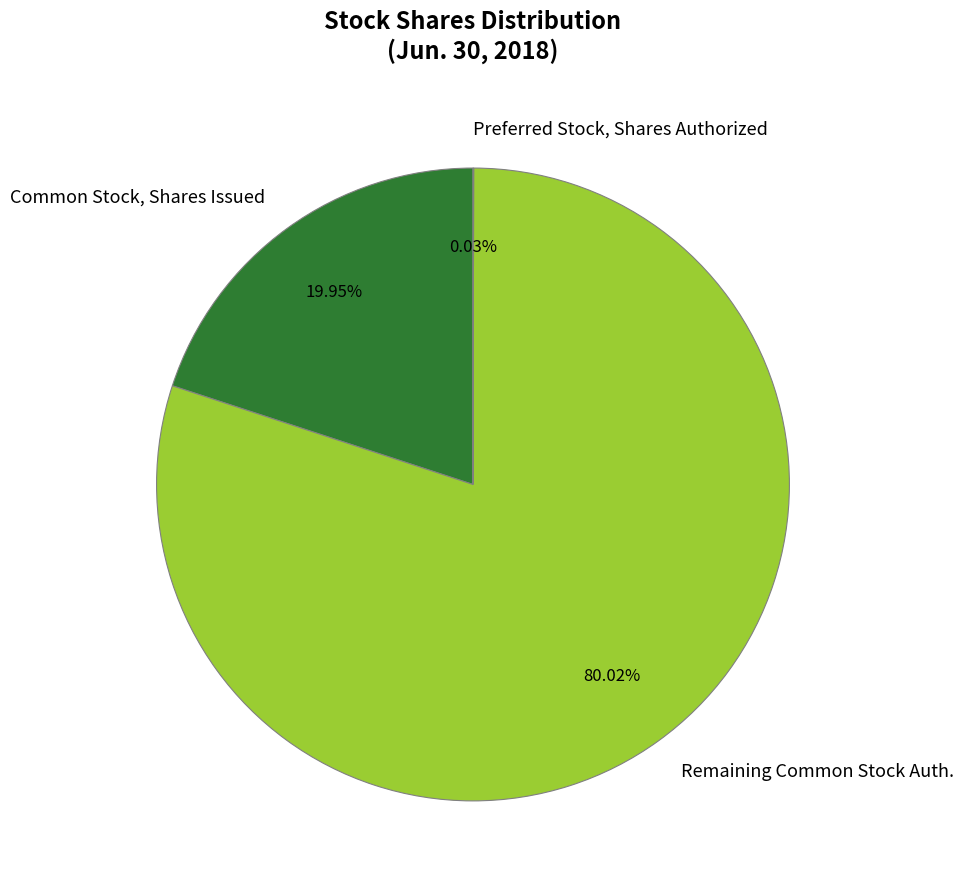

What is the ratio of the value at Remaining Common Stock Auth. to the value at Common Stock, Shares Issued?

4.0